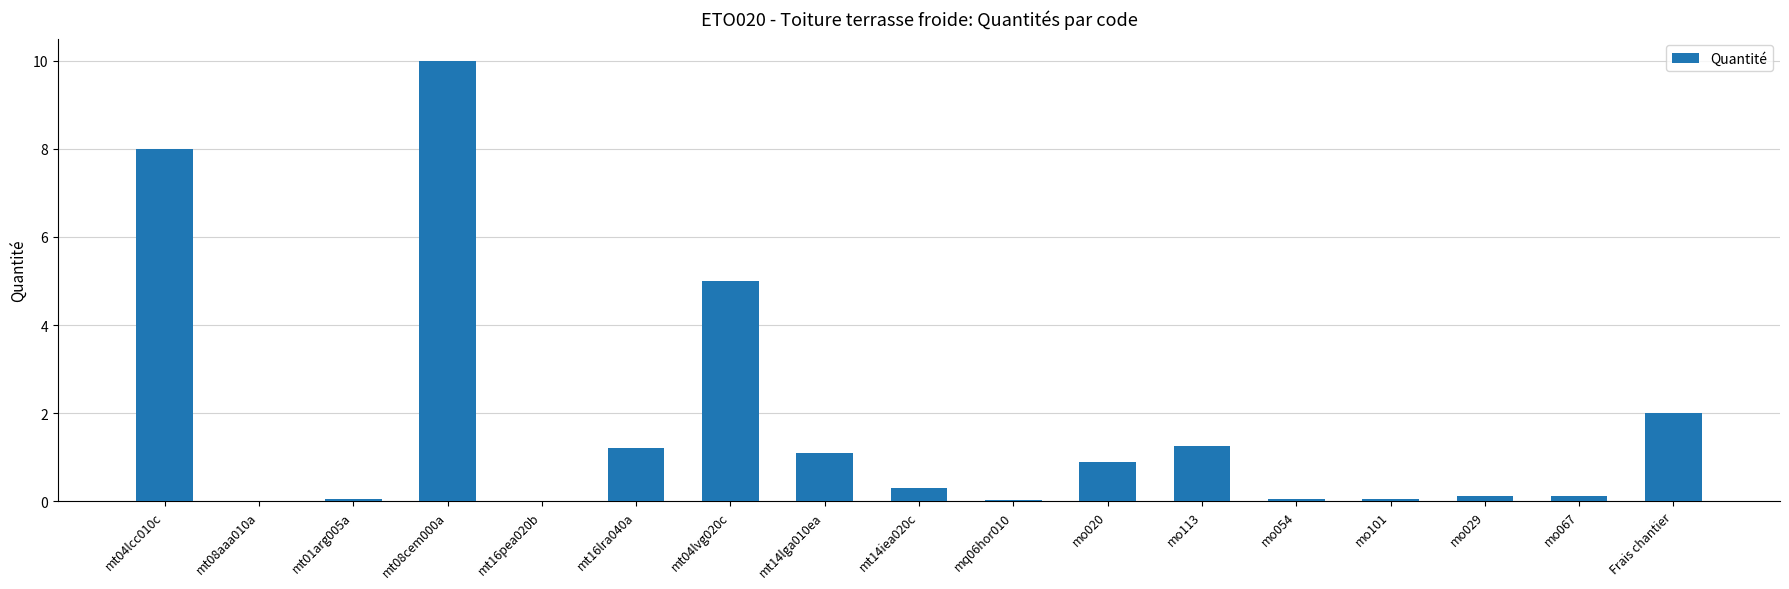

What is the sum of all values?

30.2